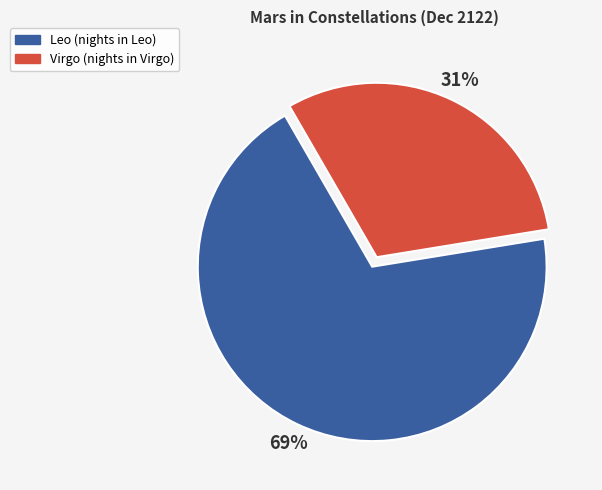

To the nearest percent, what is the average slice percentage?

50%